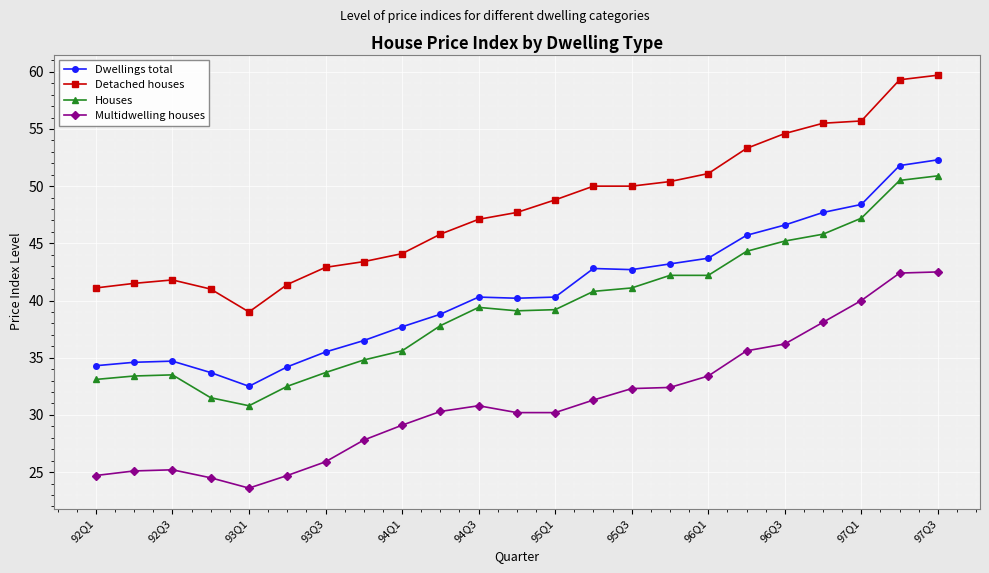

True or false: Houses has more than 0 interior local peaks.

True